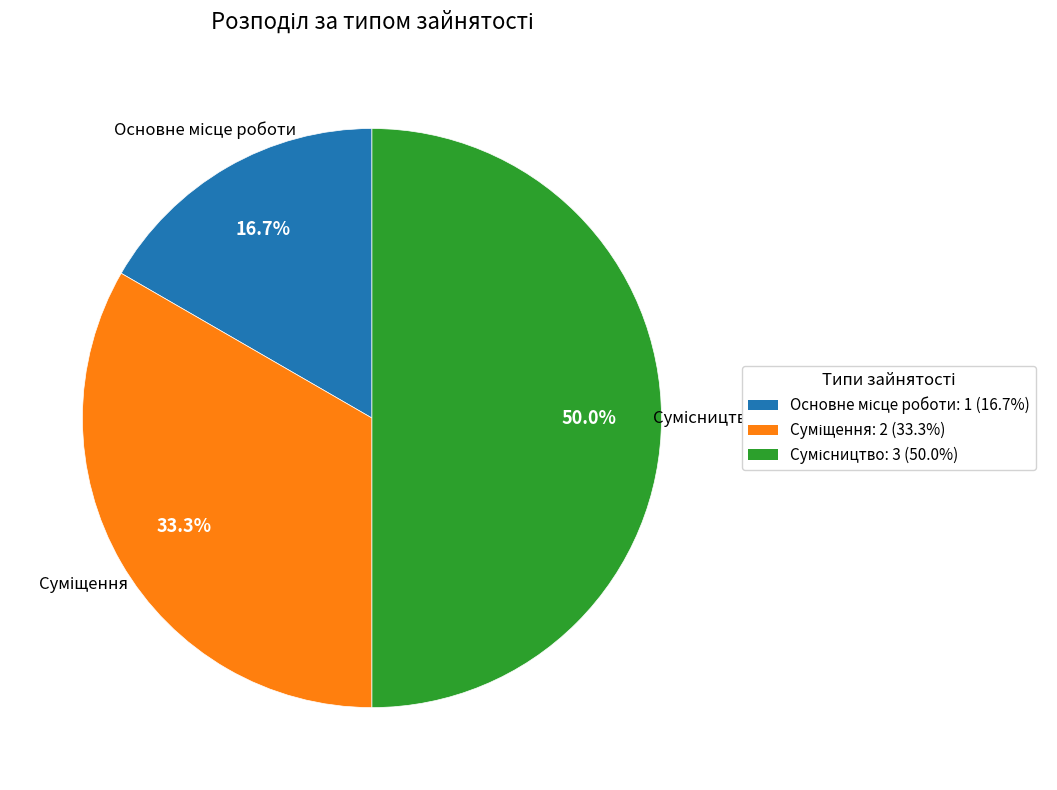

Count the number of slices in the pie.

3